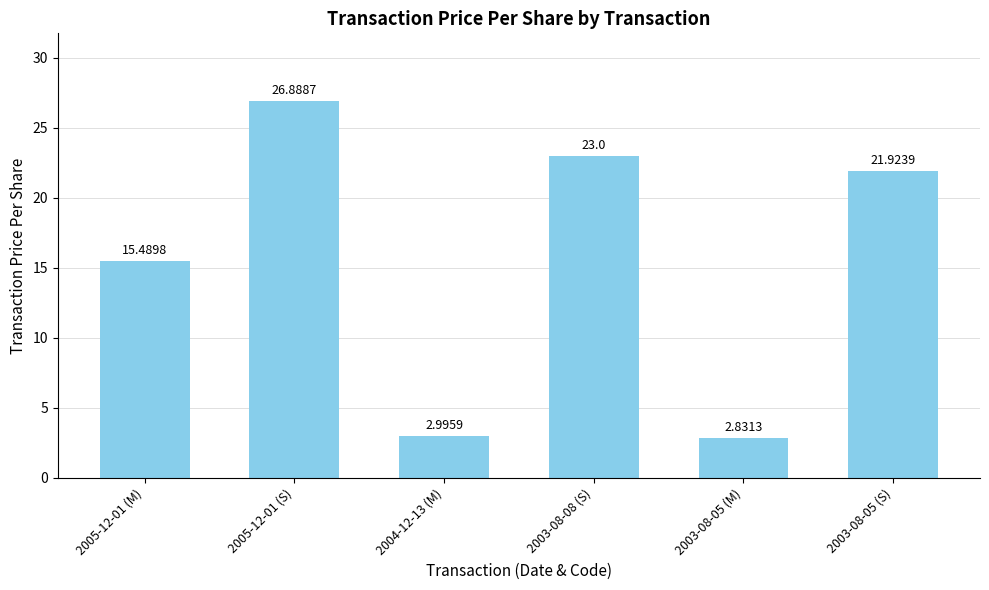

List the labels in order of value, largest first.

2005-12-01 (S), 2003-08-08 (S), 2003-08-05 (S), 2005-12-01 (M), 2004-12-13 (M), 2003-08-05 (M)